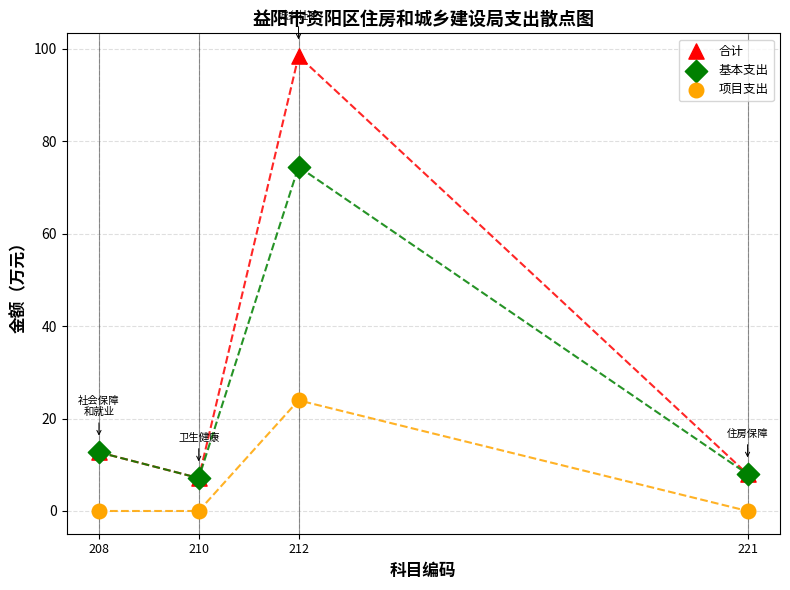

In the 合计 series, what Y value is closest to 52?

12.7